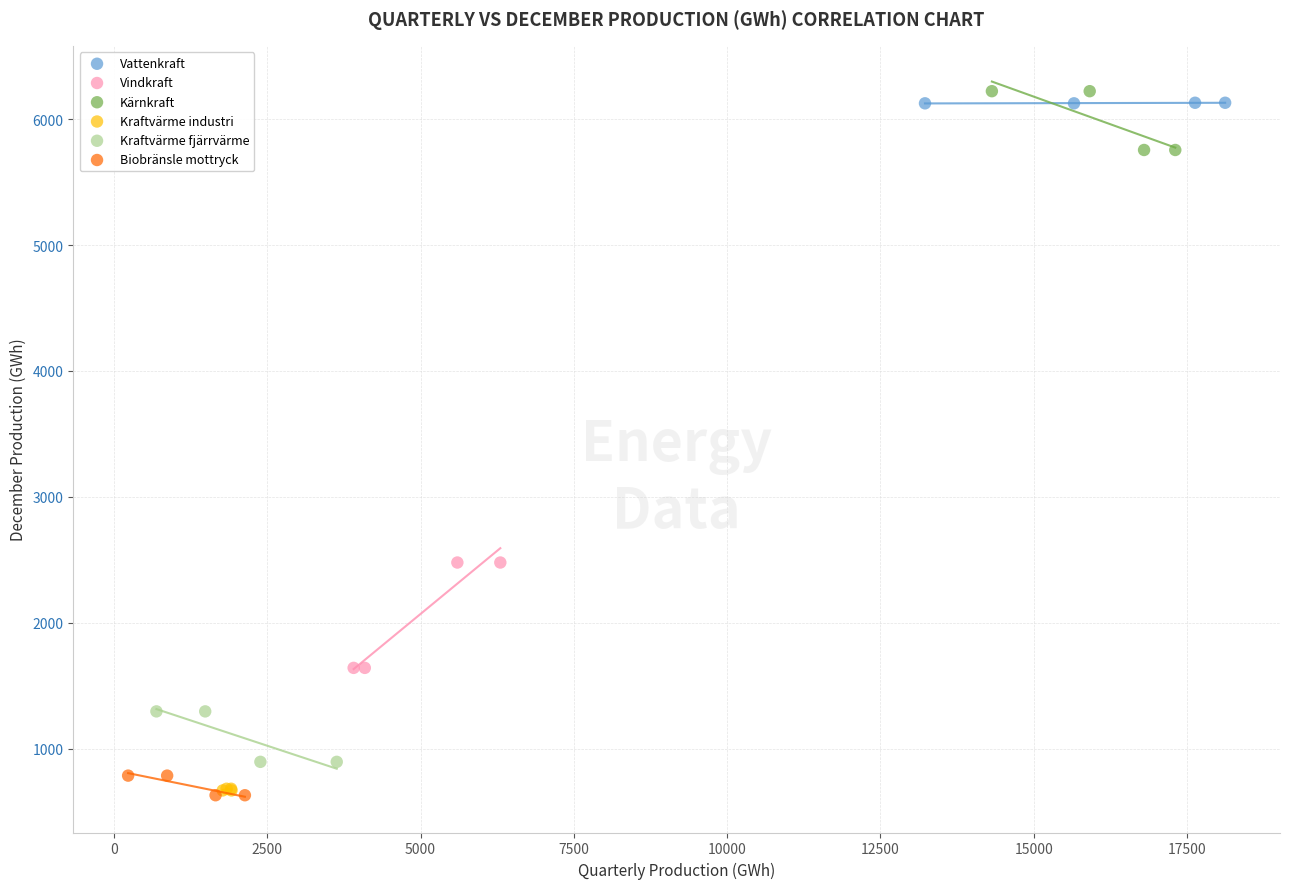

What are all the series names shown in the legend?

Vattenkraft, Vindkraft, Kärnkraft, Kraftvärme industri, Kraftvärme fjärrvärme, Biobränsle mottryck